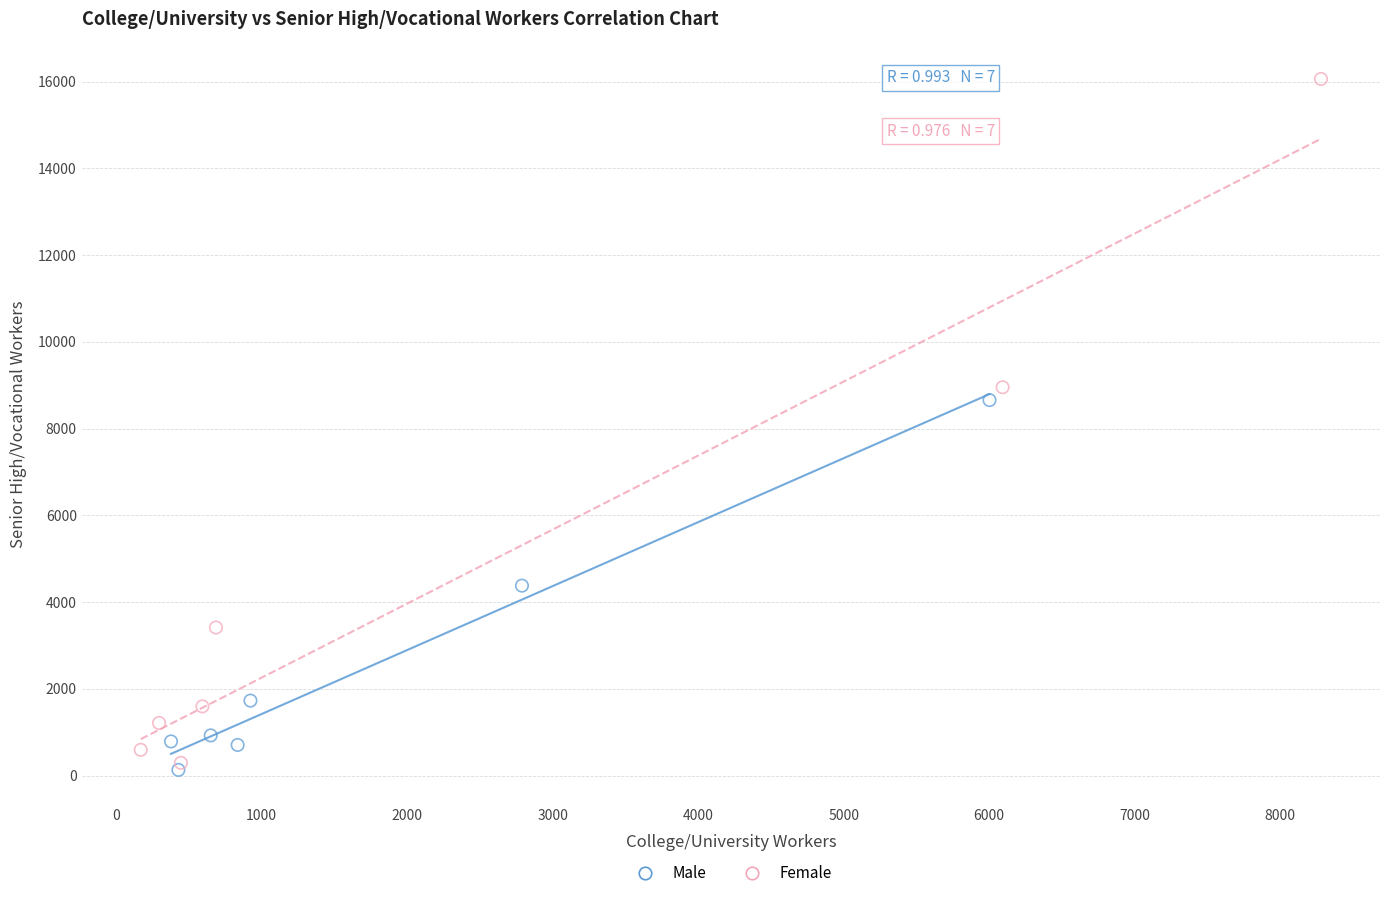

Which series has the widest spread of Y values?

Female